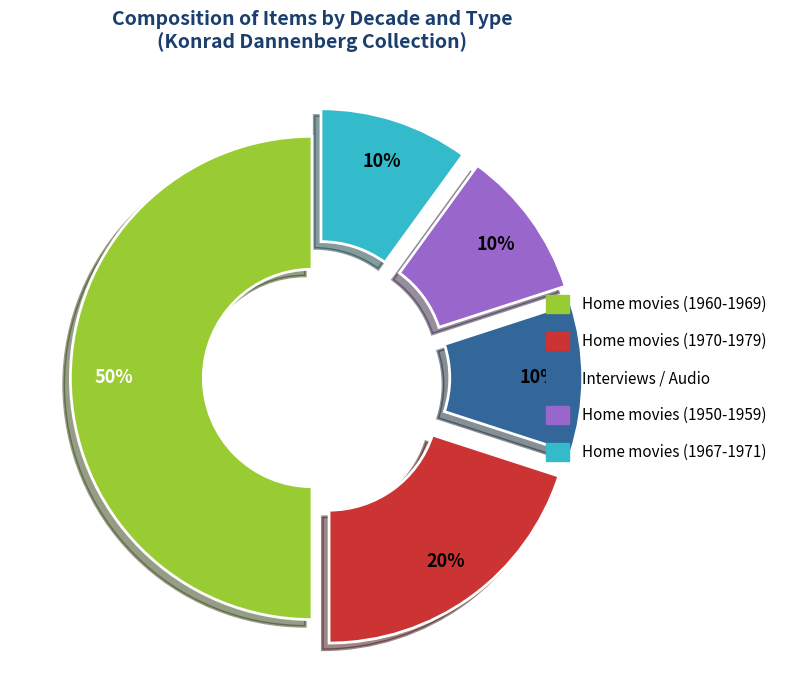

Which category has the biggest portion of the pie?

Home movies (1960-1969)